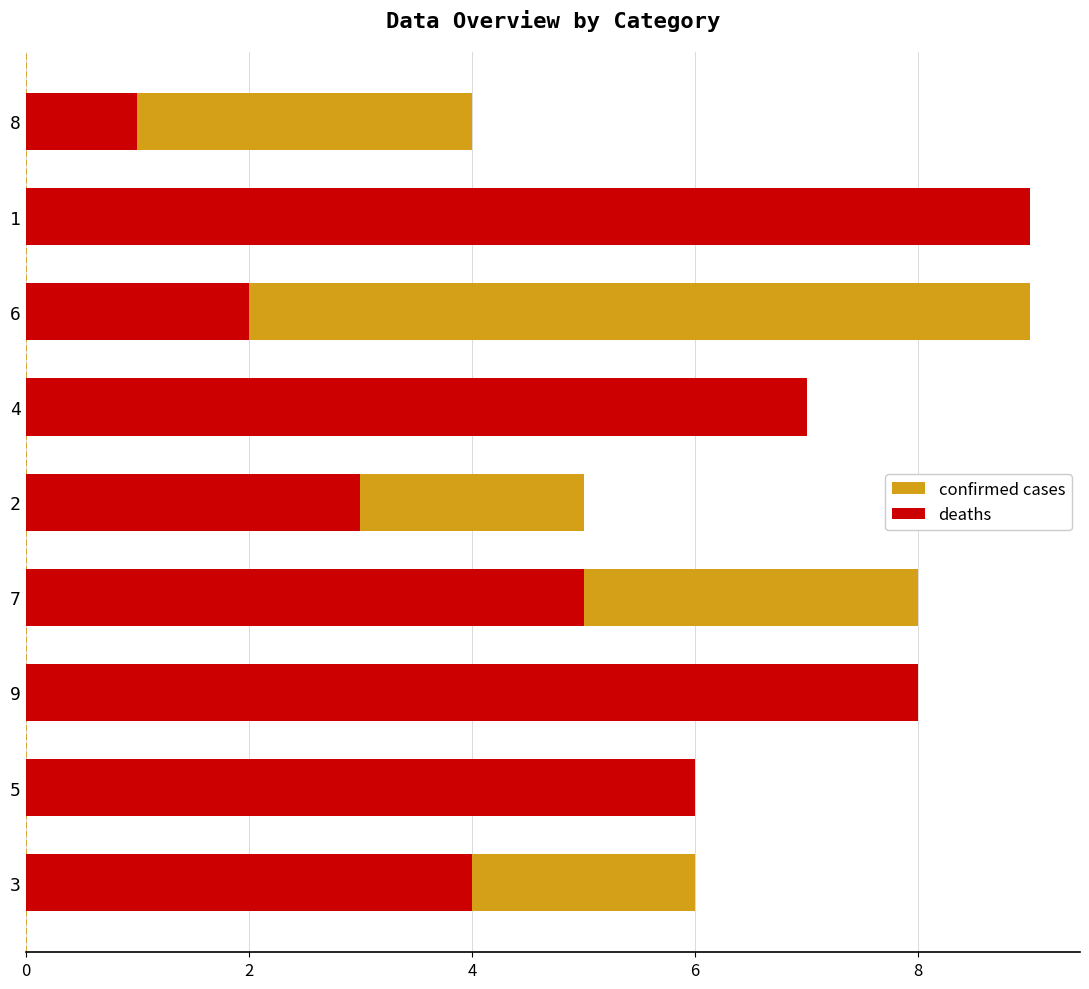

At 5, list the series in order from largest to smallest.

deaths, confirmed cases